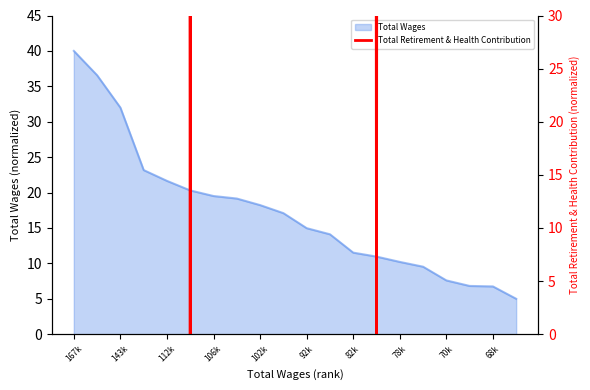

The Total Wages series shows 21.6 at 112k. True or false?

True